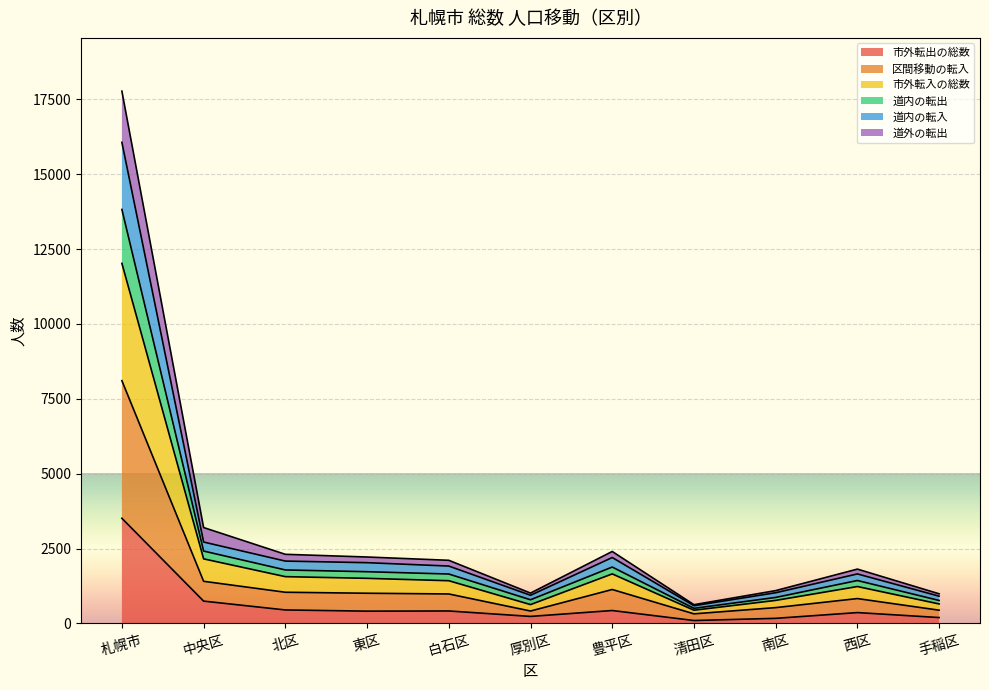

What is the label of the 5th point from the left?

白石区